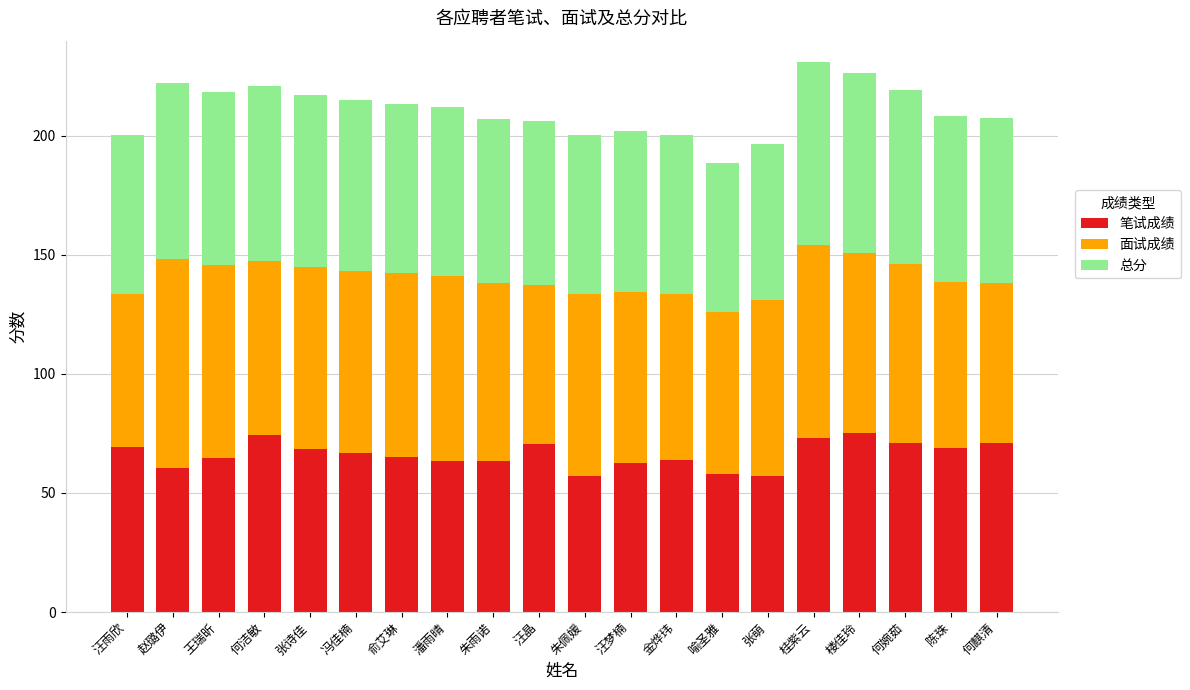

What is the maximum value for 笔试成绩?

75.0